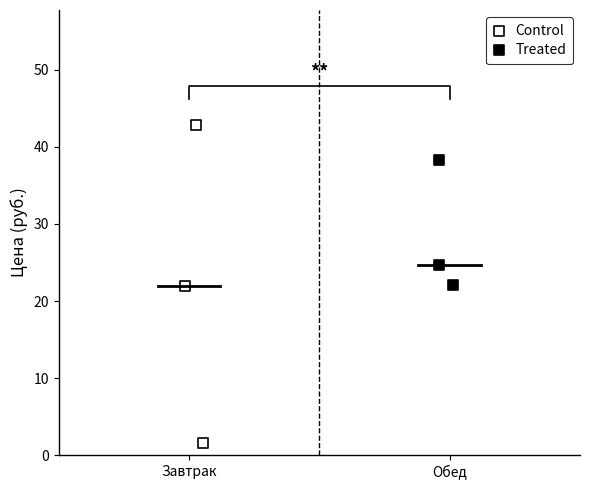

What are all the series names shown in the legend?

Control, Treated